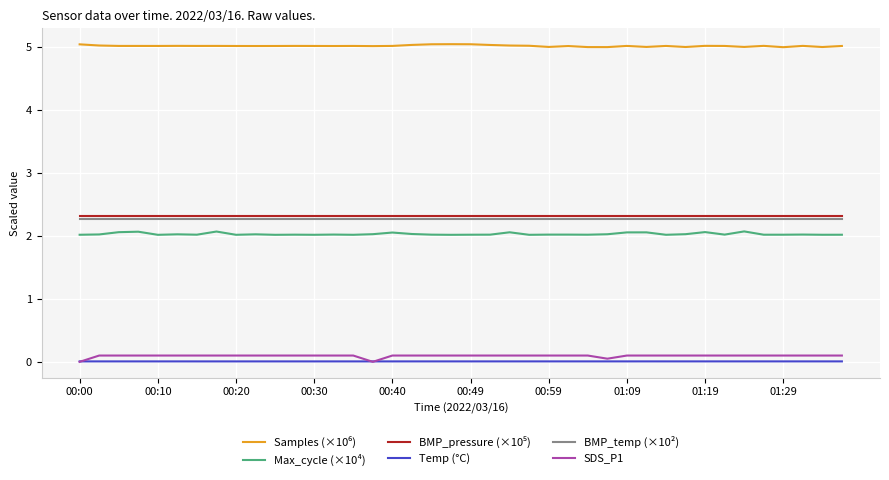

True or false: SDS_P1 and Max_cycle (×10⁴) cross at least once.

False